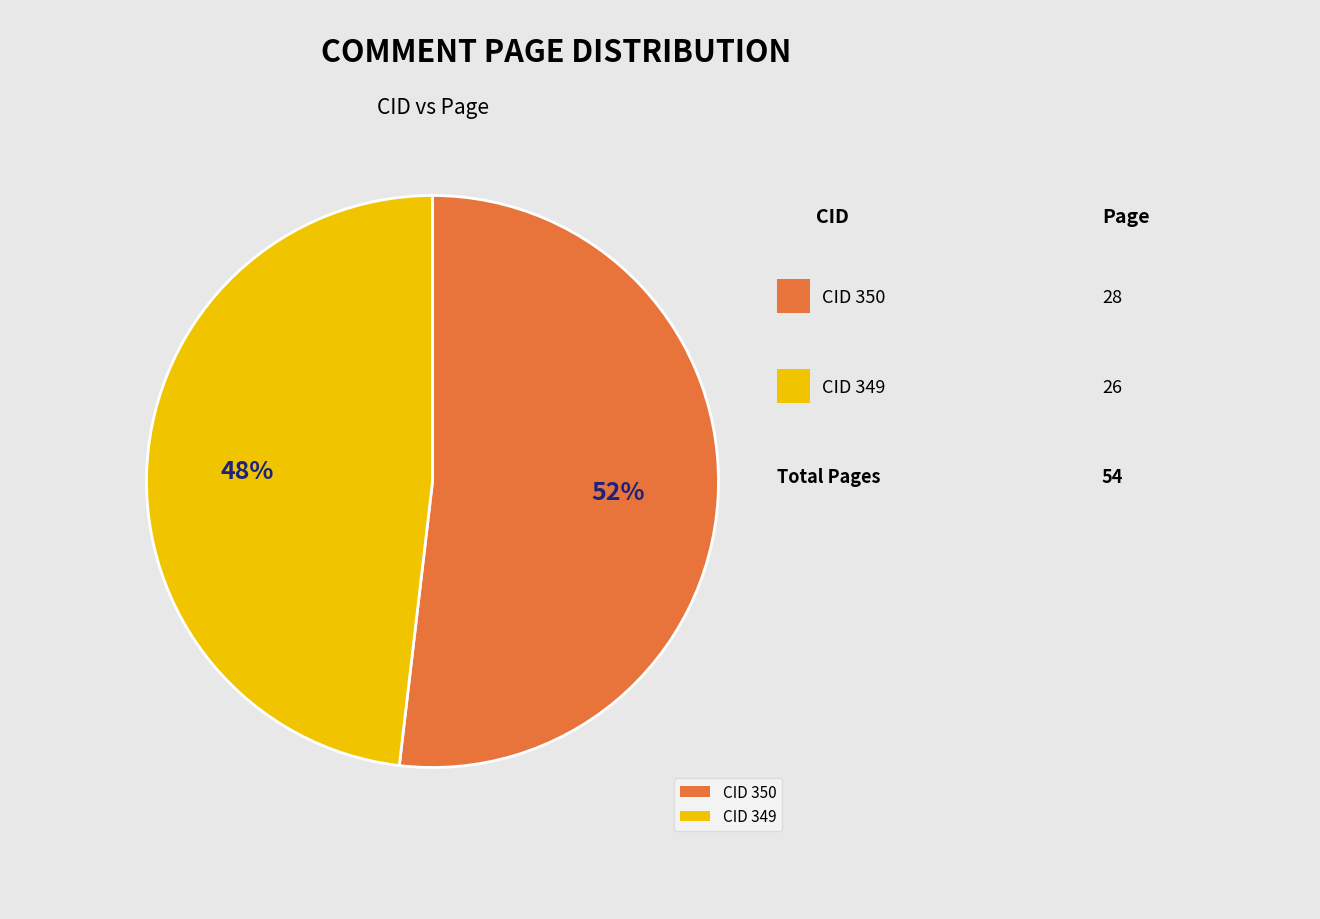

Count the number of slices in the pie.

2